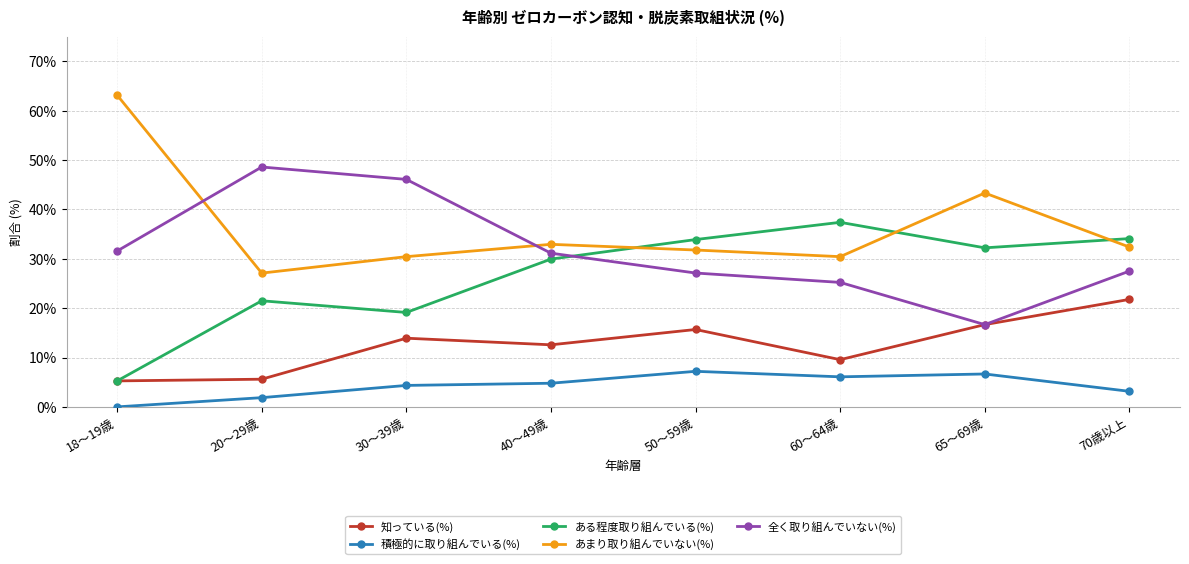

Is the value of 知っている(%) at 70歳以上 greater than the value of 積極的に取り組んでいる(%) at 18～19歳?

Yes